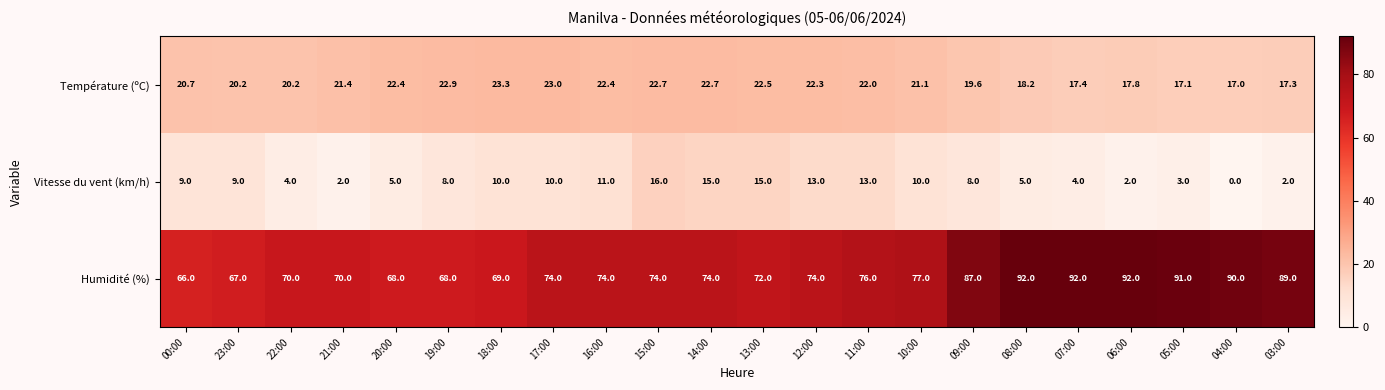

Is it true that Température (ºC) equals 17.3 at 03:00?

True